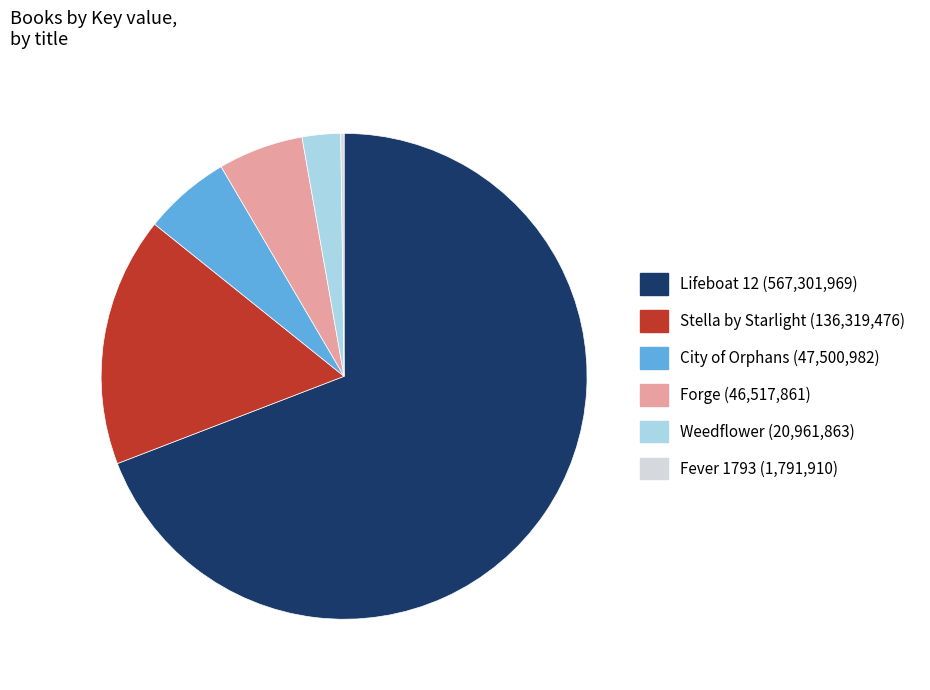

Does Lifeboat 12 account for over 50% of the chart?

Yes